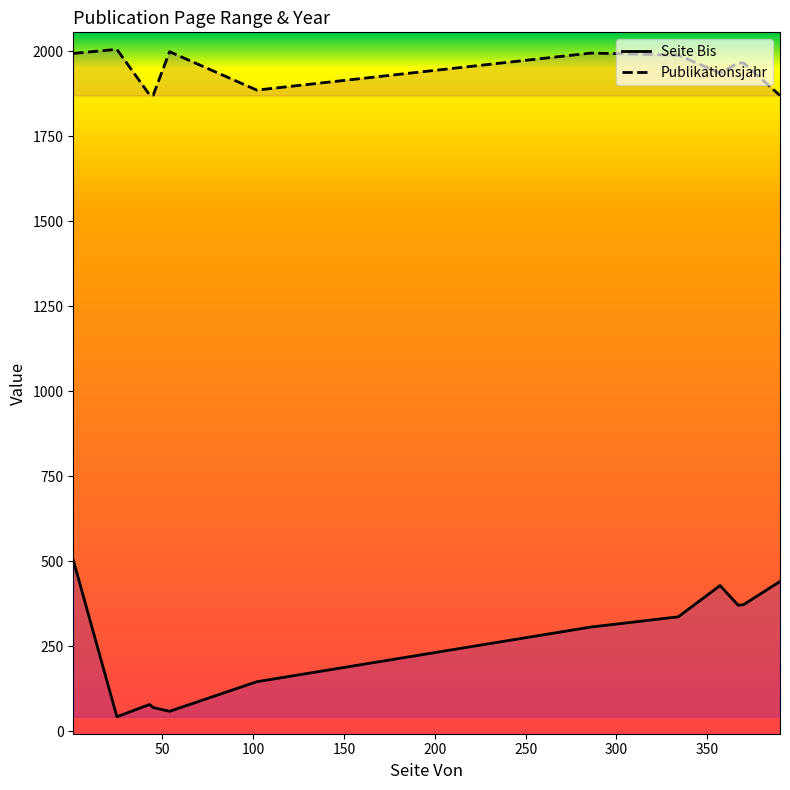

Rank the series by their average value, from lowest to highest.

Seite Bis, Publikationsjahr